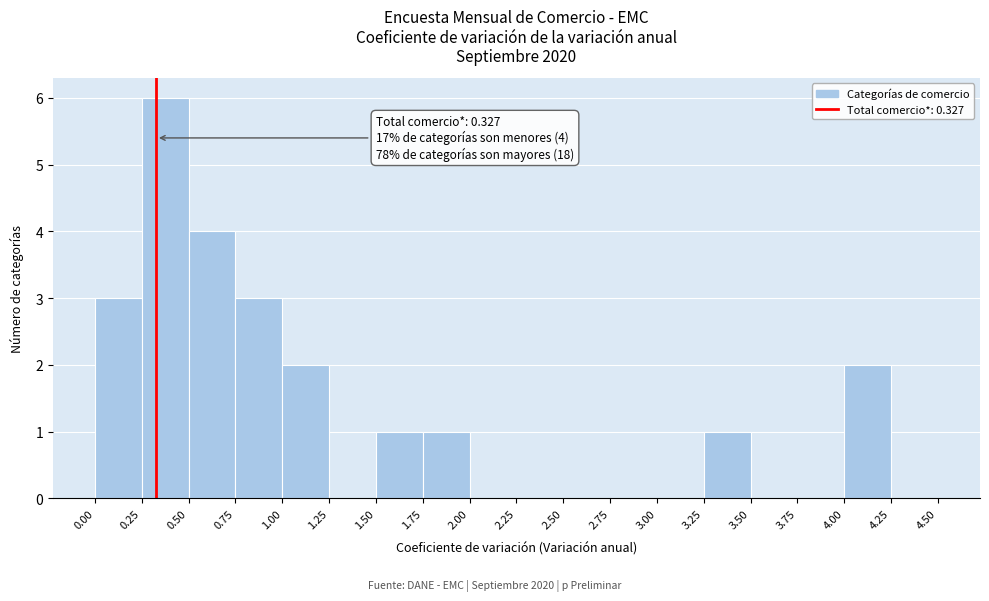

Which range on the x-axis has the tallest bar?

0.25 to 0.50